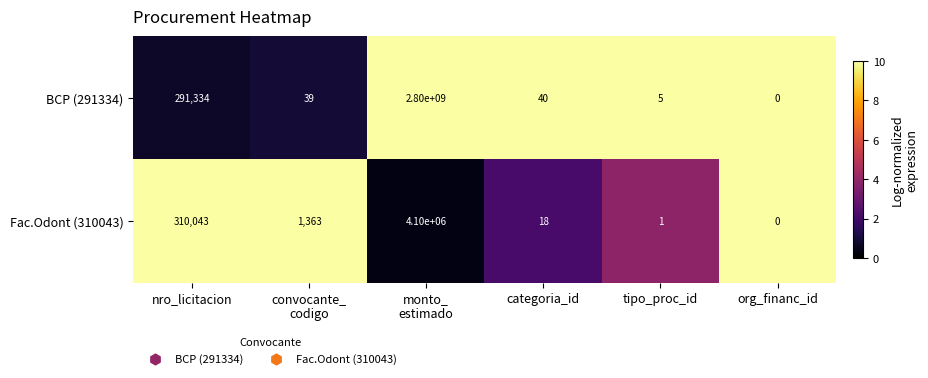

What is the difference between the maximum and minimum values in the Fac.Odont (310043) series?

4100000